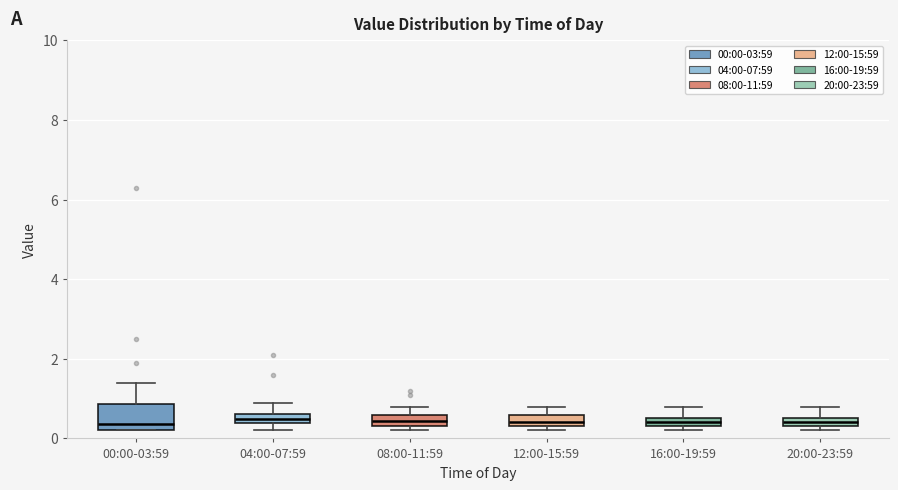

Where does the median line of the box for 00:00-03:59 sit on the y-axis? The values are not printed on the chart, so give them approximately, as read against the axis.

0.4